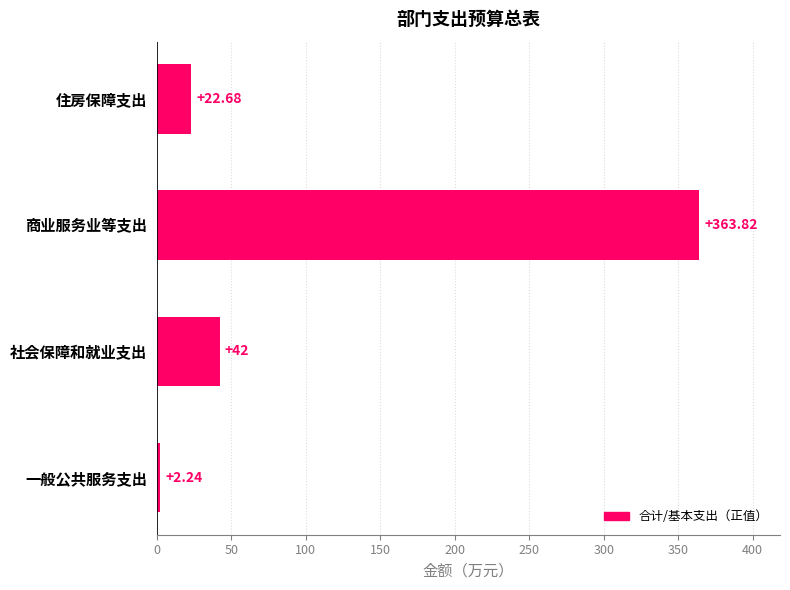

What is the minimum value shown in the chart?

2.2